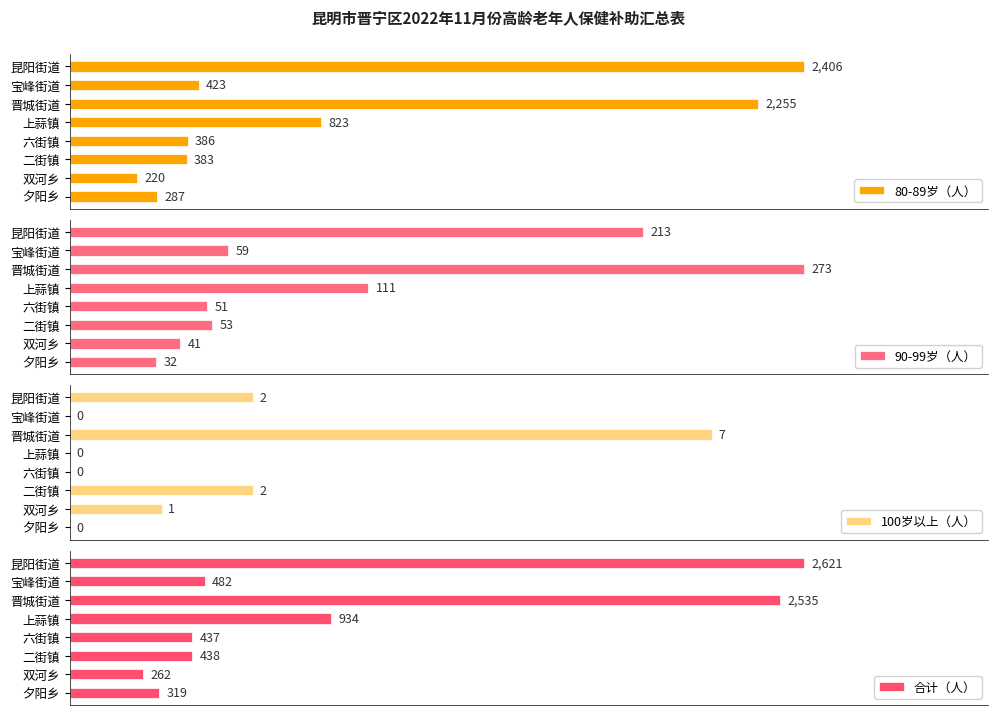

Reading left to right, extract all data points from this chart.

80-89岁（人）: 2406	423	2255	823	386	383	220	287
90-99岁（人）: 213	59	273	111	51	53	41	32
100岁以上（人）: 2	0	7	0	0	2	1	0
合计（人）: 2621	482	2535	934	437	438	262	319